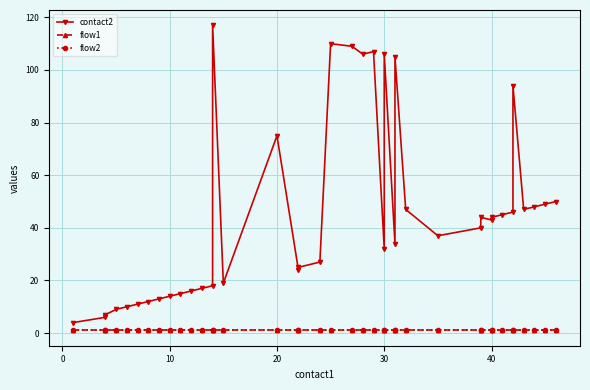

List the series in order of their peak value, lowest first.

flow1, flow2, contact2